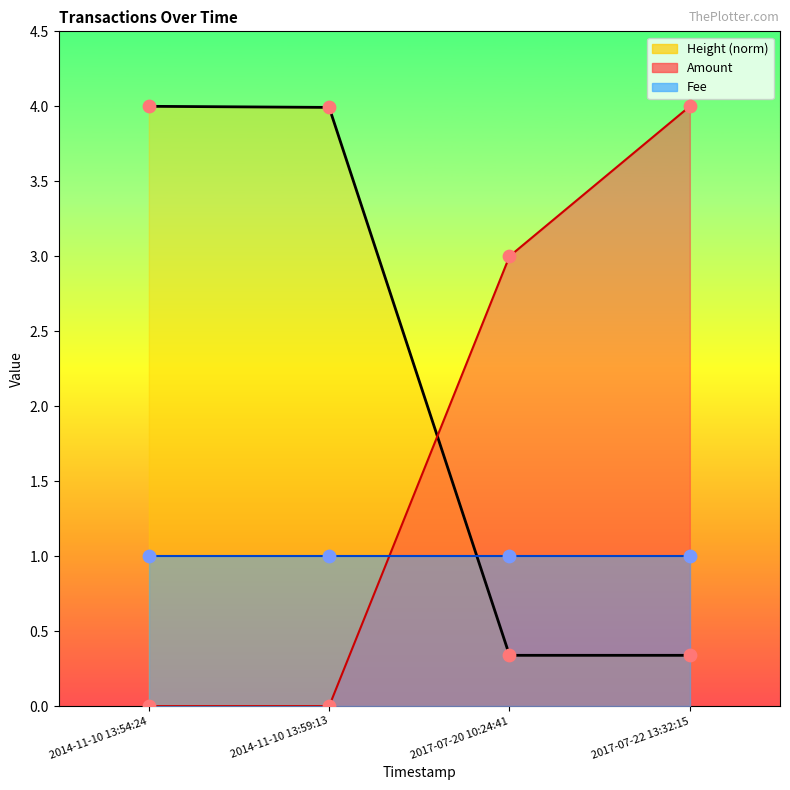

What is the total value across all series at 2014-11-10 13:59:13?

10.0